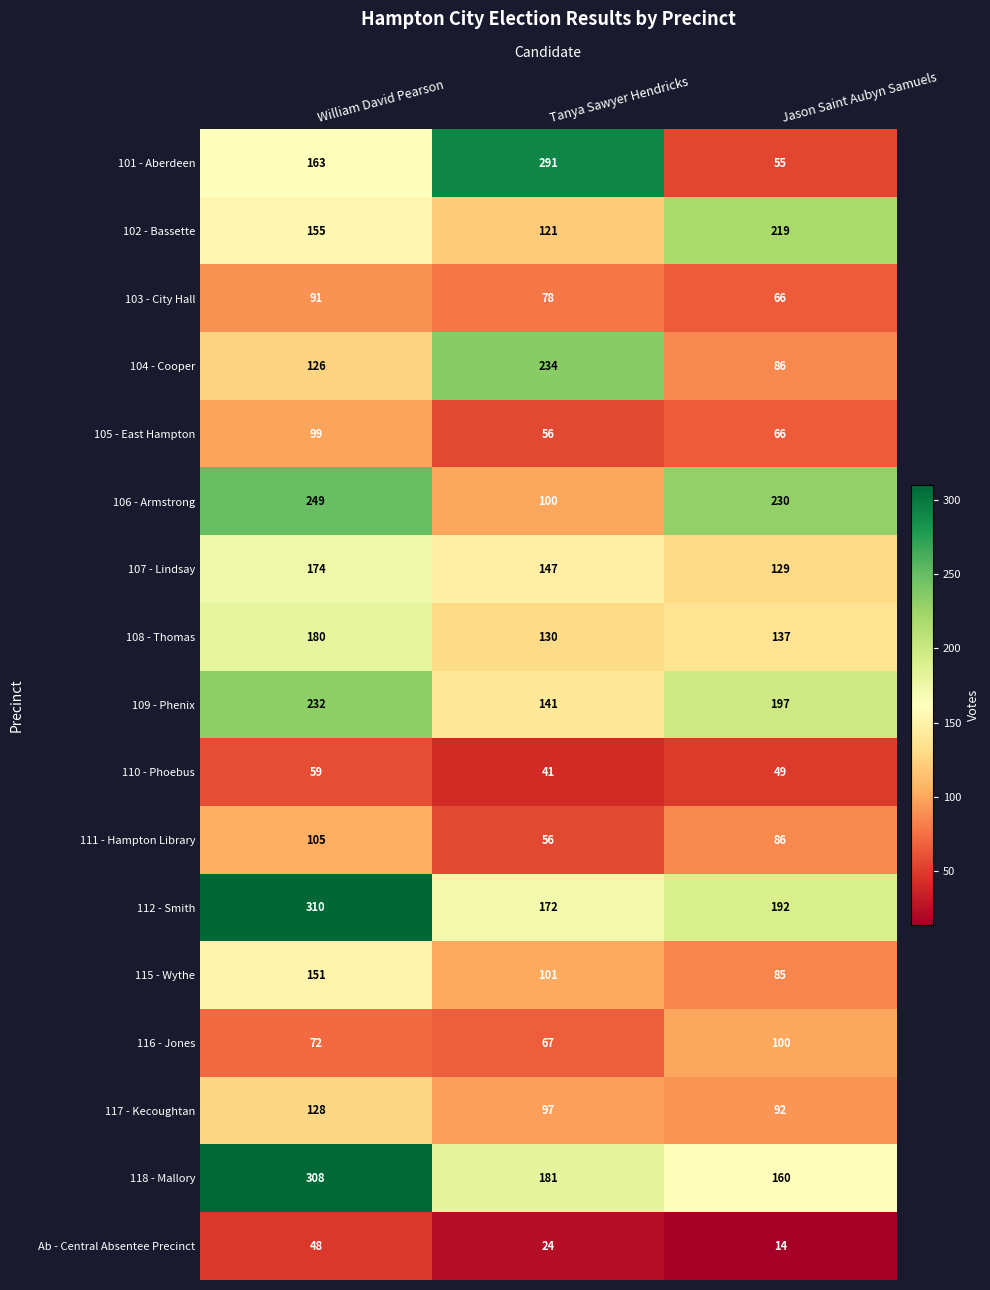

Which series has the largest range (max minus min)?

101 - Aberdeen